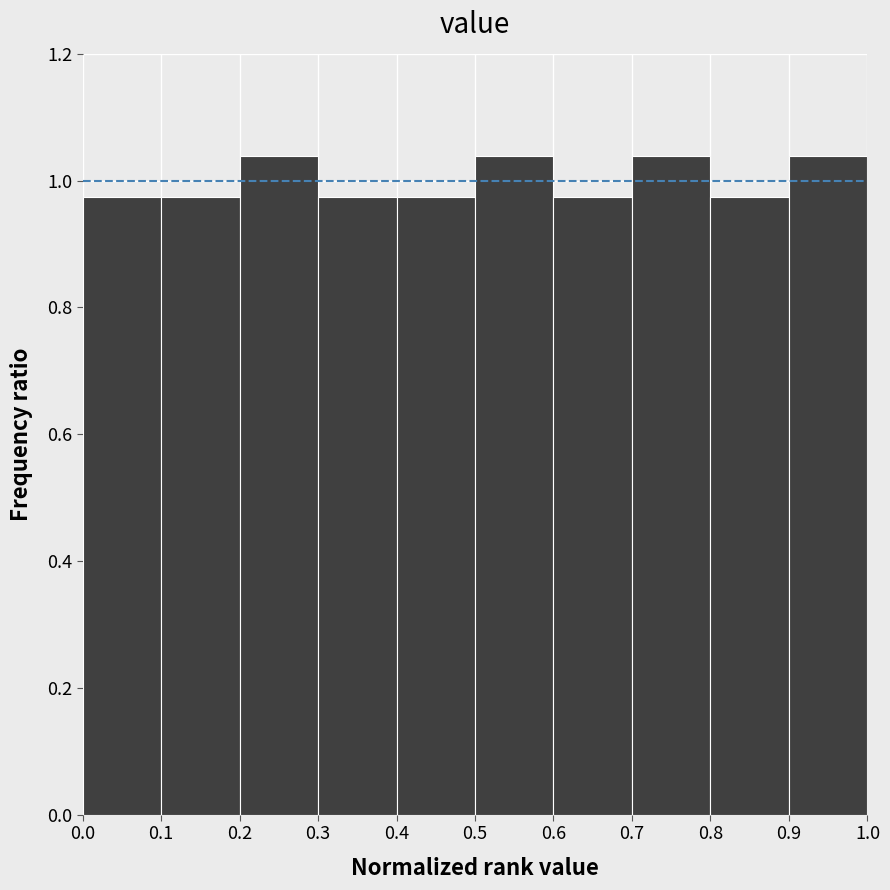

Reading left to right, transcribe this chart: for each bar, give the range it covers on the x-axis and its height. The values are not printed on the chart, so give them approximately, as read against the axis.

0.0 to 0.1: 0.98
0.1 to 0.2: 0.98
0.2 to 0.3: 1.04
0.3 to 0.4: 0.98
0.4 to 0.5: 0.98
0.5 to 0.6: 1.04
0.6 to 0.7: 0.98
0.7 to 0.8: 1.04
0.8 to 0.9: 0.98
0.9 to 1.0: 1.04